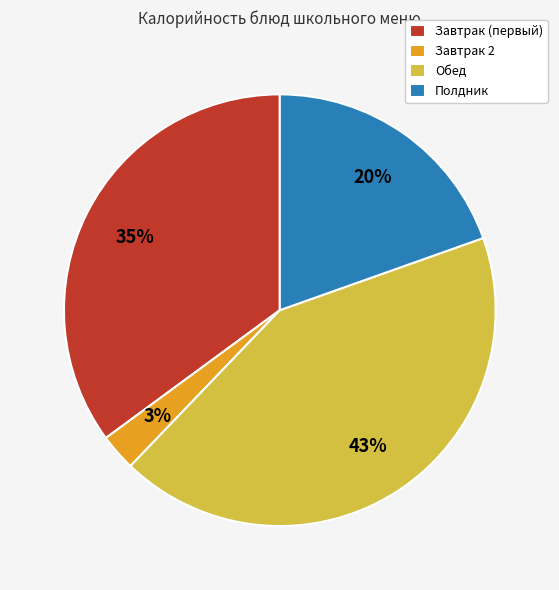

Rank the categories by value from lowest to highest.

Завтрак 2, Полдник, Завтрак (первый), Обед